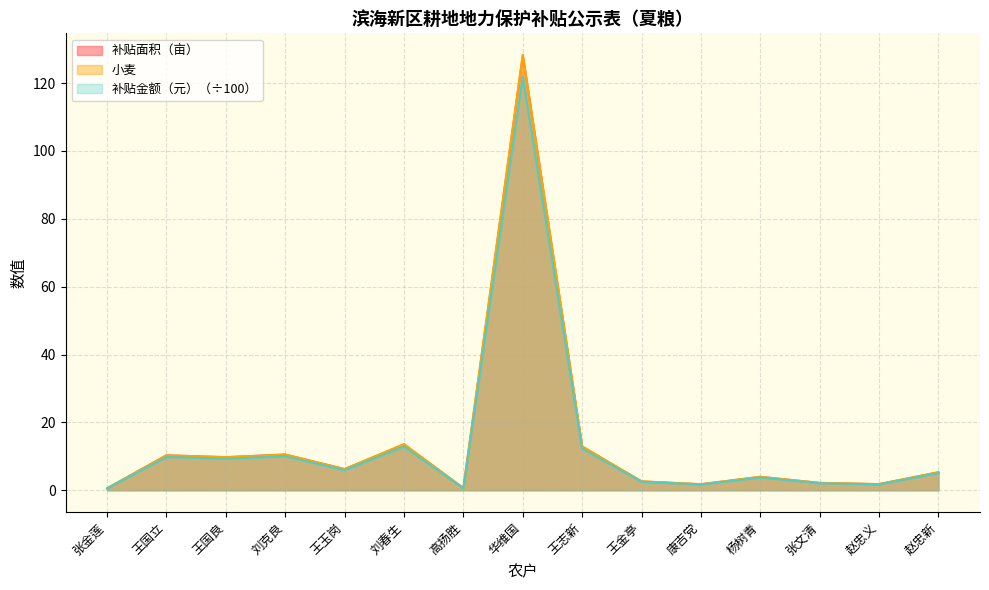

Reading left to right, what are all the values shown in this chart?

补贴面积（亩）: 0.6	10.3	9.8	10.5	6.2	13.6	0.6	128.2	12.9	2.6	1.8	4.0	2.2	1.8	5.3
小麦: 0.6	10.3	9.8	10.5	6.2	13.6	0.6	128.2	12.9	2.6	1.8	4.0	2.2	1.8	5.3
补贴金额（元）: 0.5	9.8	9.3	10.0	5.9	12.9	0.6	121.8	12.3	2.5	1.7	3.8	2.1	1.7	5.0